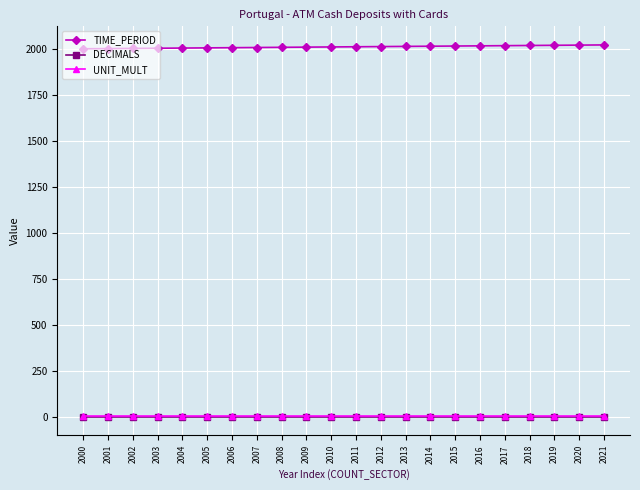

What are all the series names shown in the legend?

TIME_PERIOD, DECIMALS, UNIT_MULT